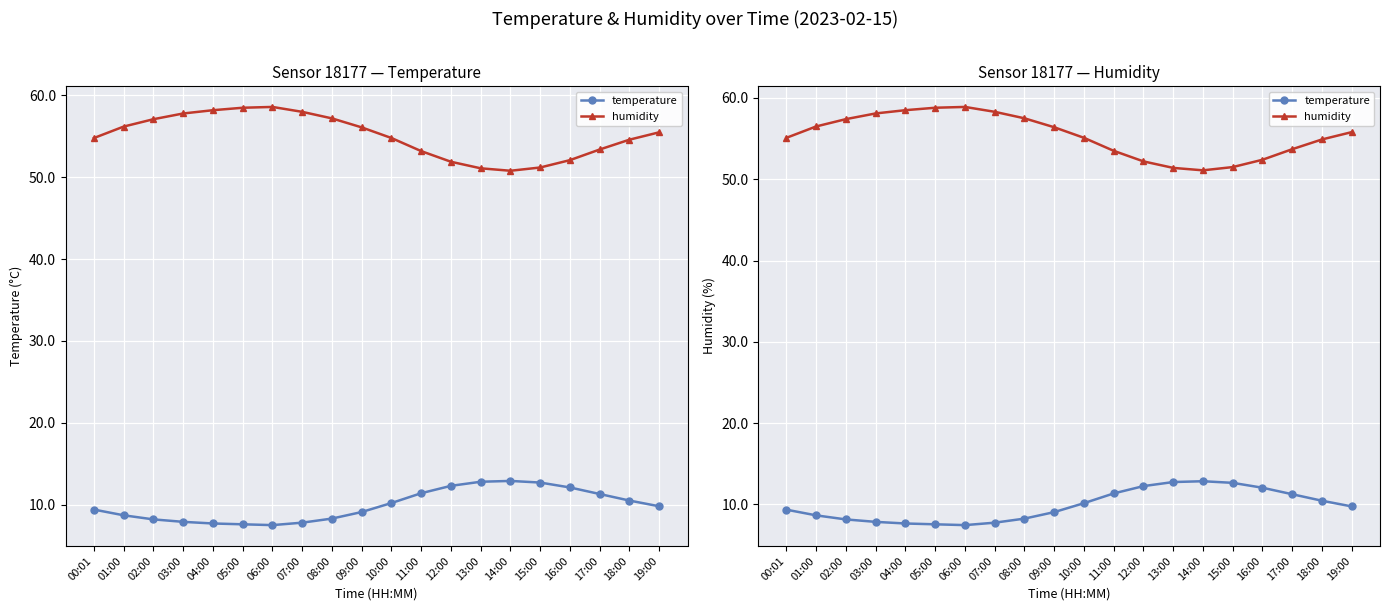

Which series has the largest total across all categories?

humidity